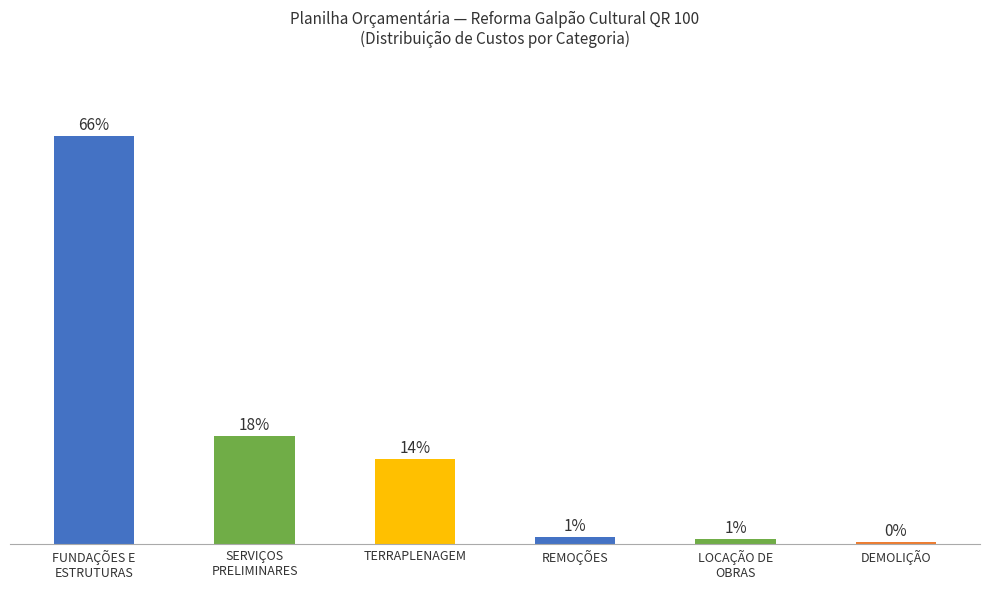

What is the label of the 3rd bar from the left?

TERRAPLENAGEM